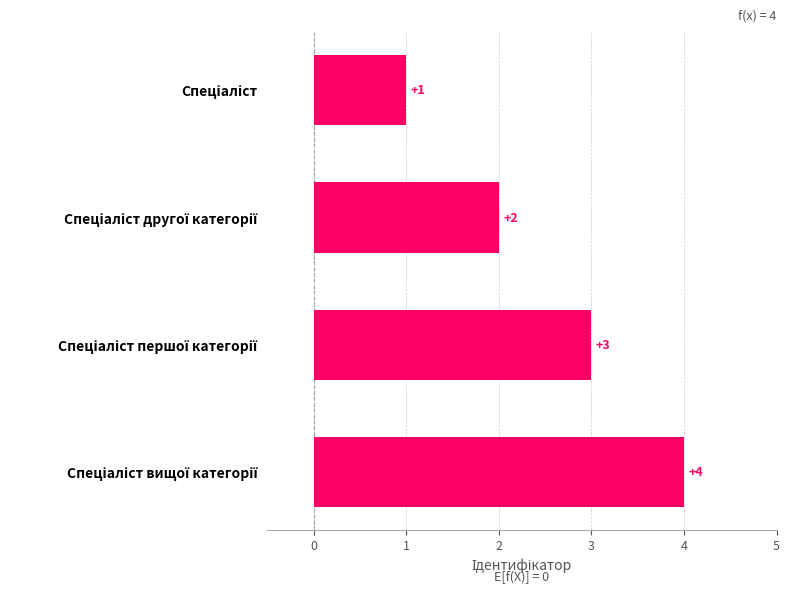

What is the value of the 2nd bar from the top?

2